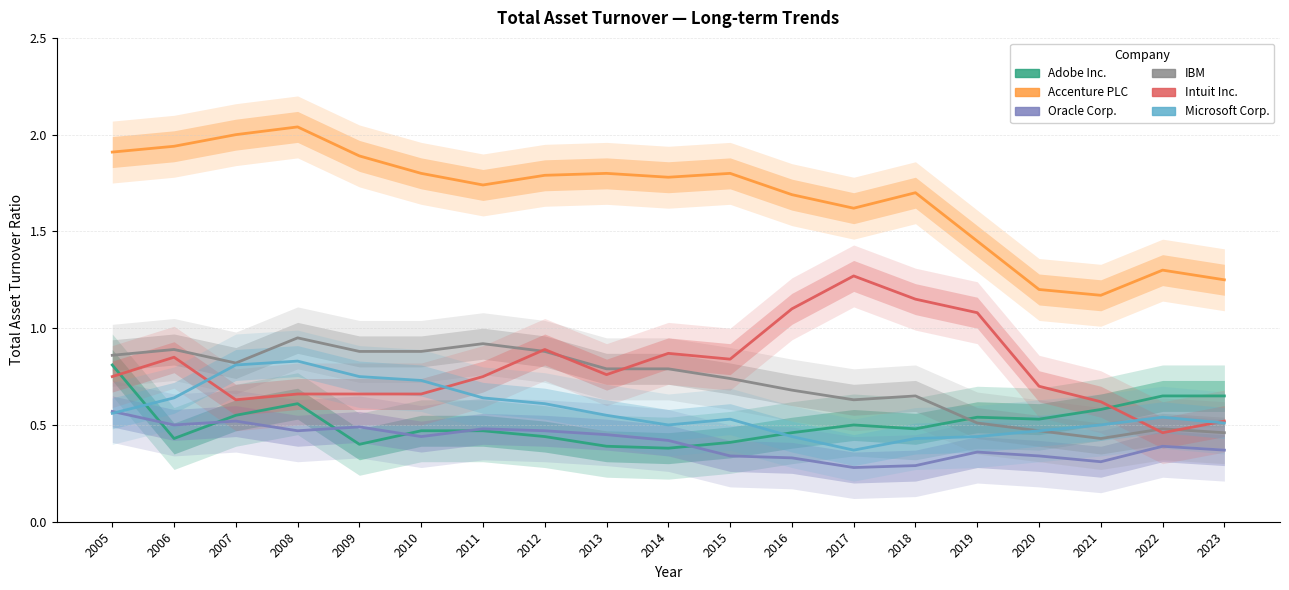

The value of IBM at 2012 is 0.6. True or false?

False